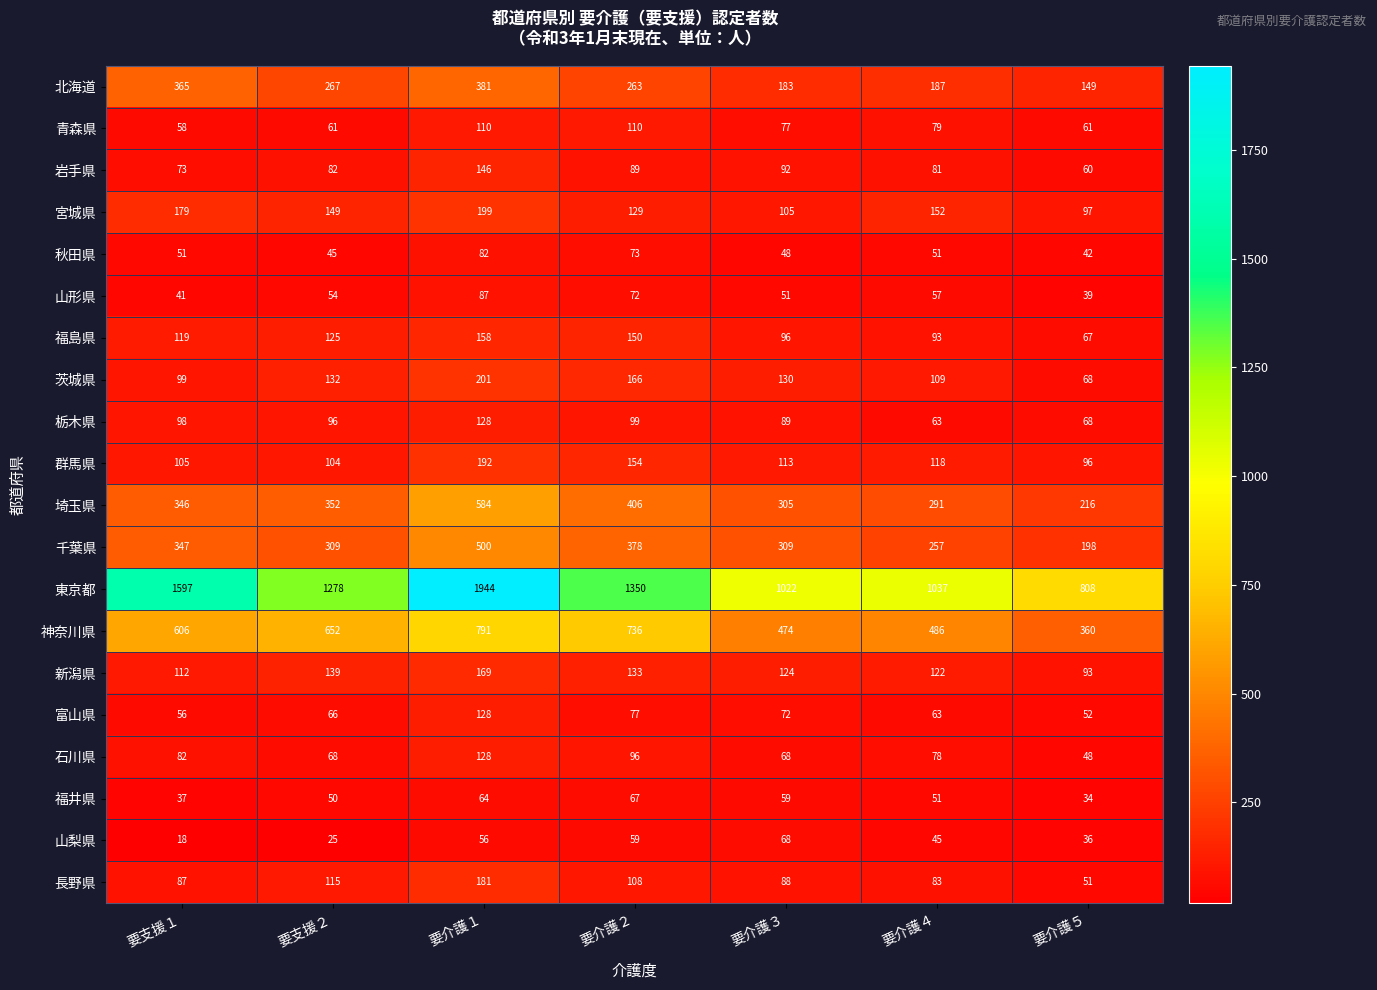

Which category has the highest value in the 宮城県 series?

要介護１